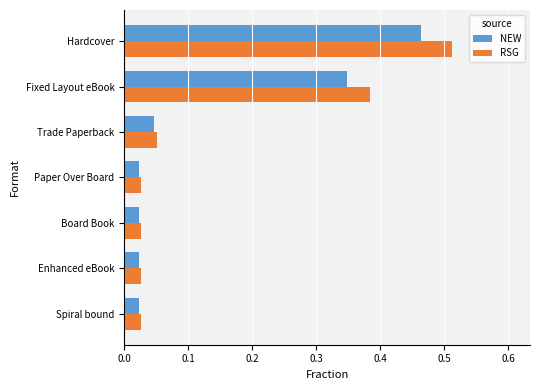

List the series in order of their peak value, highest first.

RSG, NEW